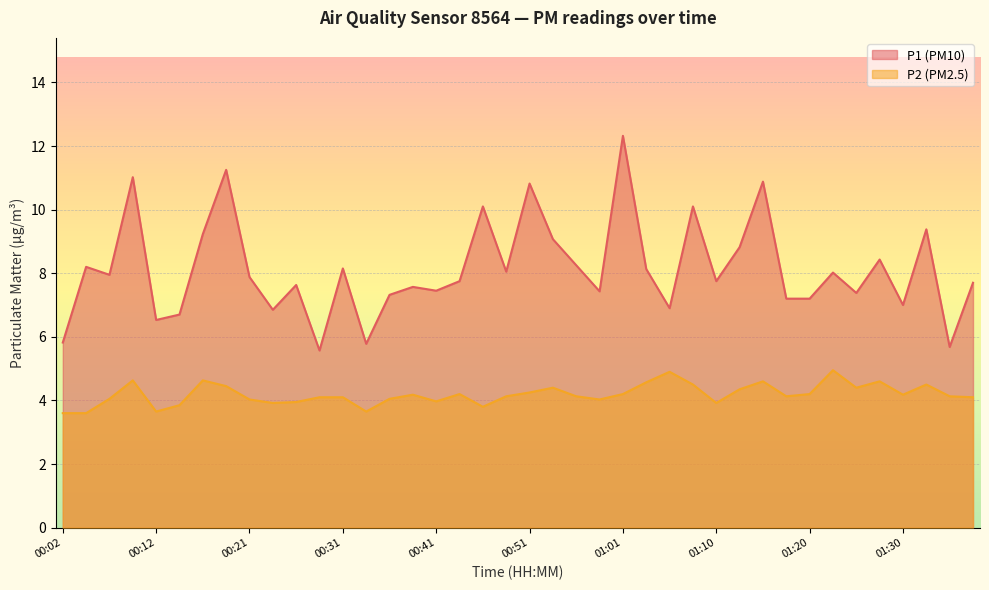

True or false: P1 has a value of 6.8 at 00:24.

True